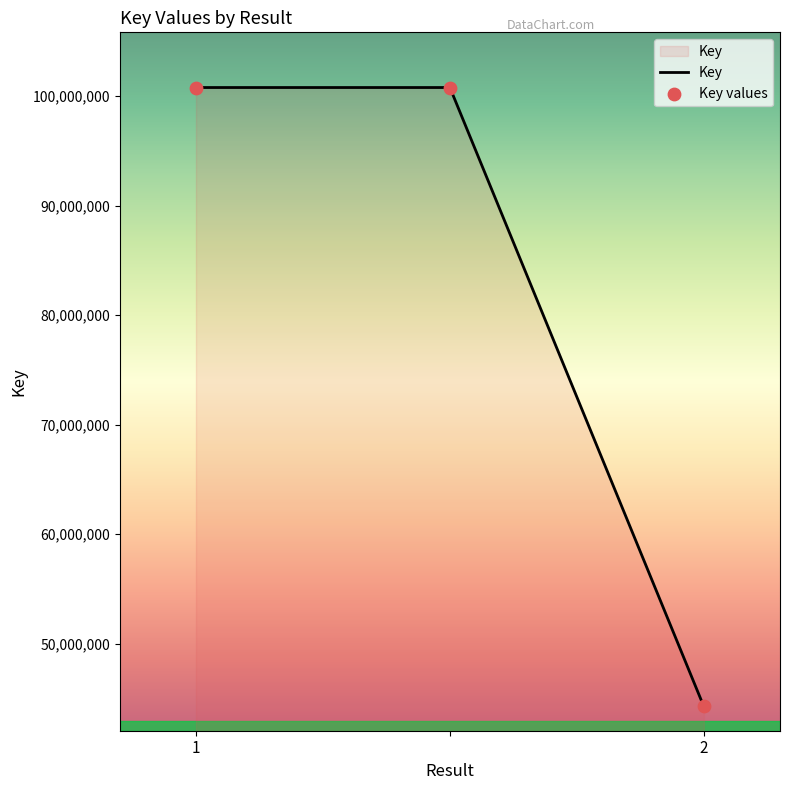

What is the smallest value displayed?

44264203